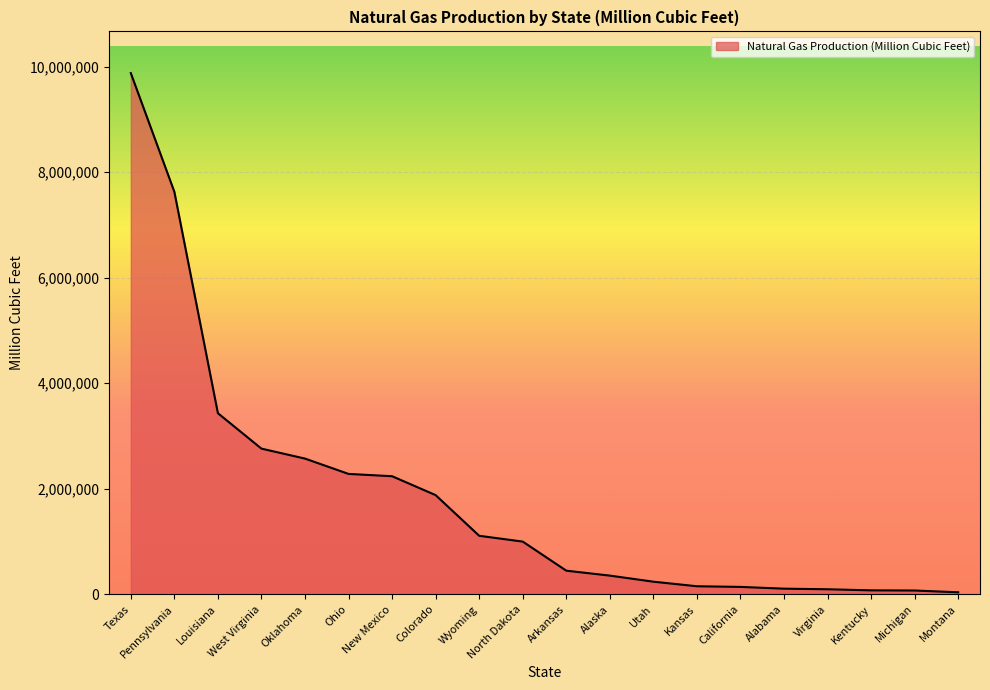

True or false: the data shows 958881 at West Virginia.

False